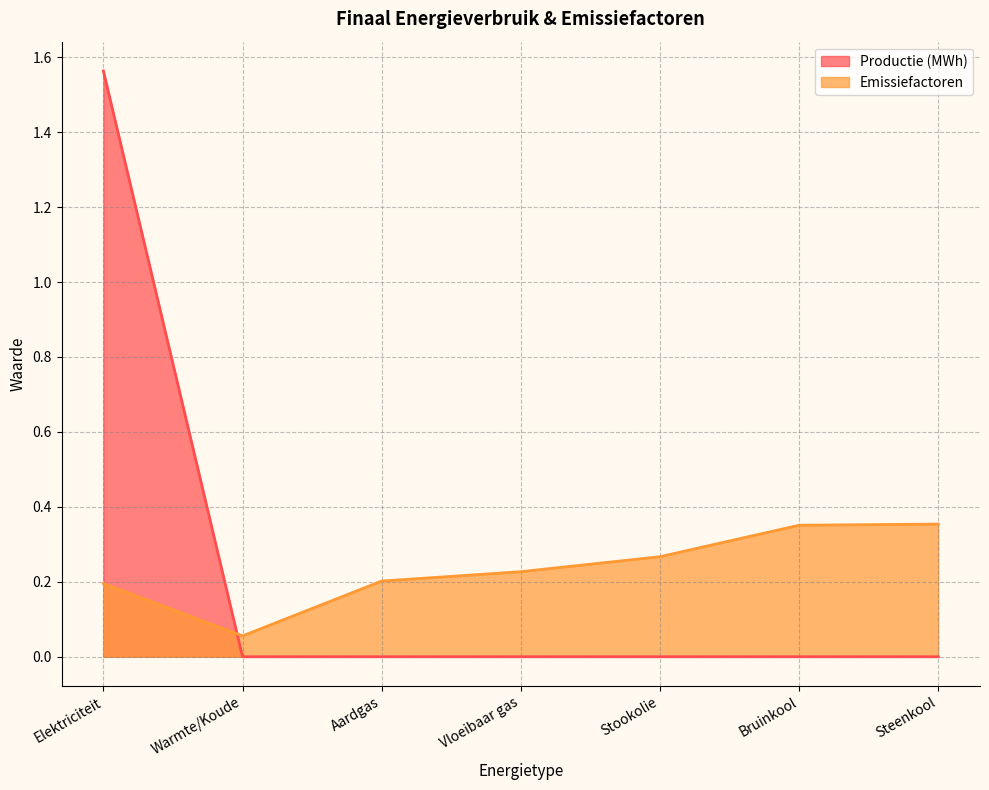

What is the label of the 3rd point from the right?

Stookolie